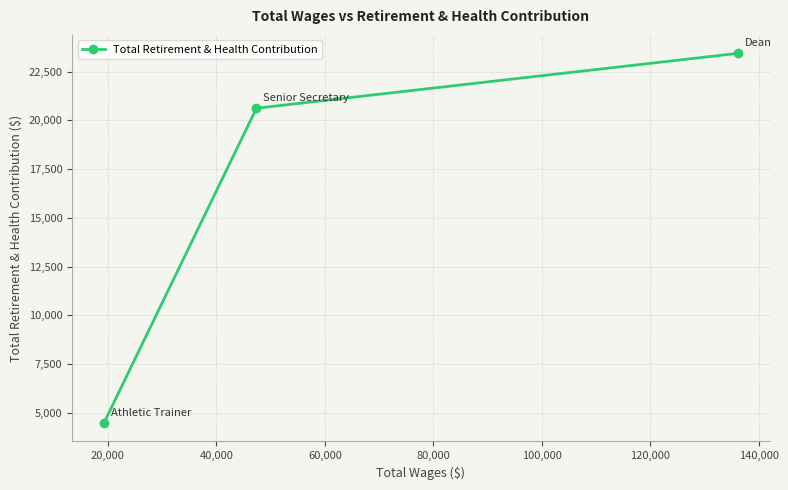

How many data points are less than 20628?

1